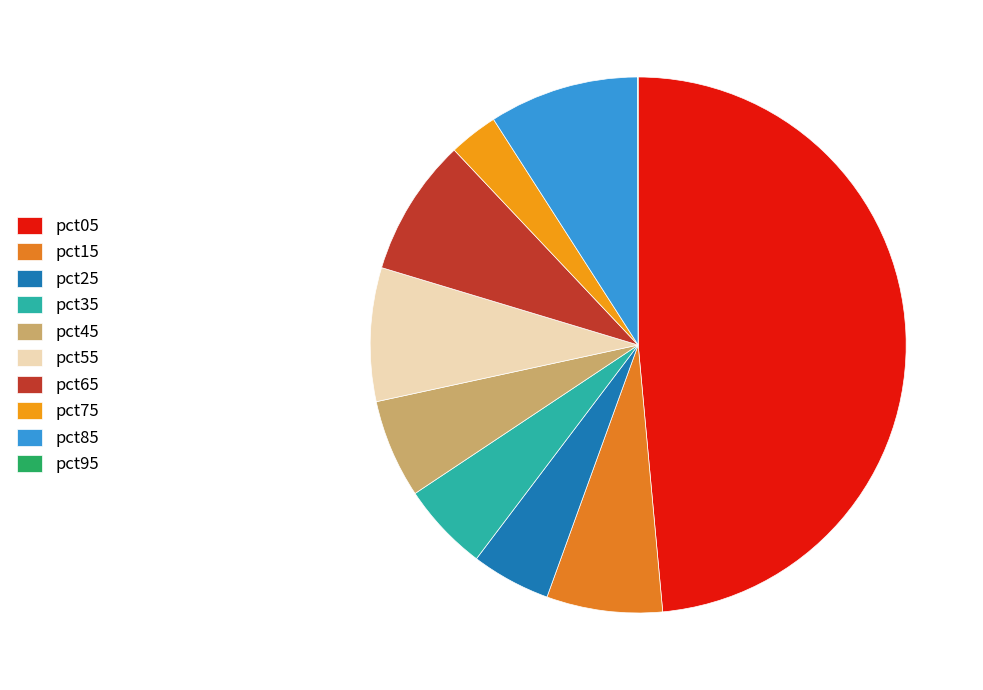

To the nearest percent, what is the difference between the pct35 and pct55 slice percentages?

3%